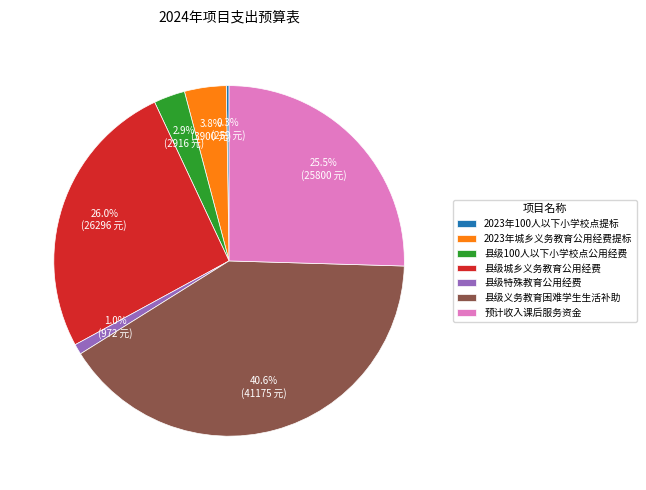

Which slice is the largest?

县级义务教育困难学生生活补助